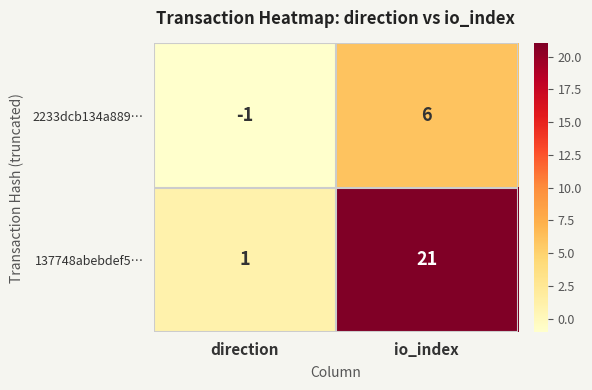

Which label corresponds to the smallest value in the chart?

direction